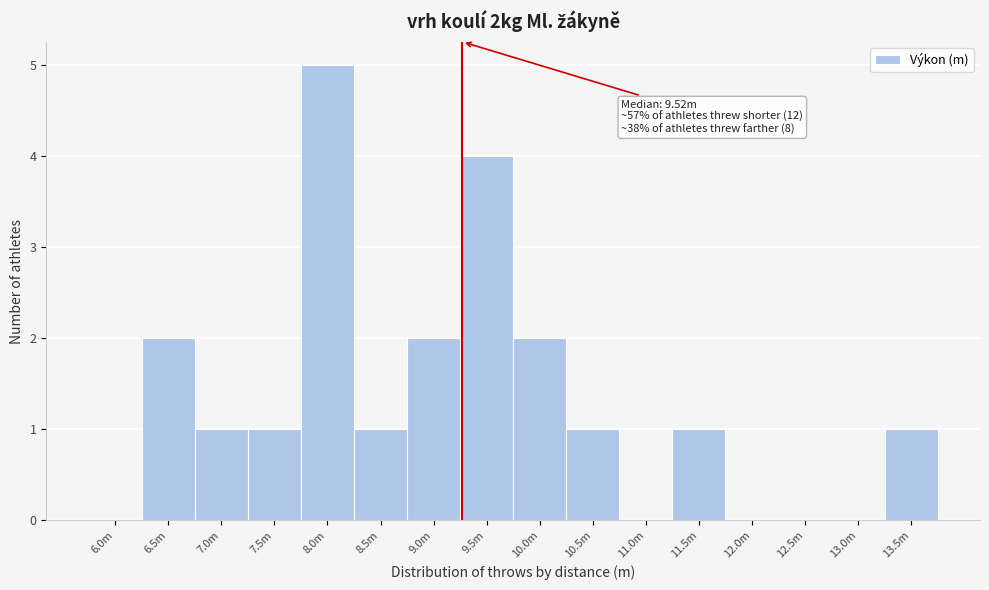

Reading right to left, extract all data points from this chart.

13.5m=1	13.0m=0	12.5m=0	12.0m=0	11.5m=1	11.0m=0	10.5m=1	10.0m=2	9.5m=4	9.0m=2	8.5m=1	8.0m=5	7.5m=1	7.0m=1	6.5m=2	6.0m=0